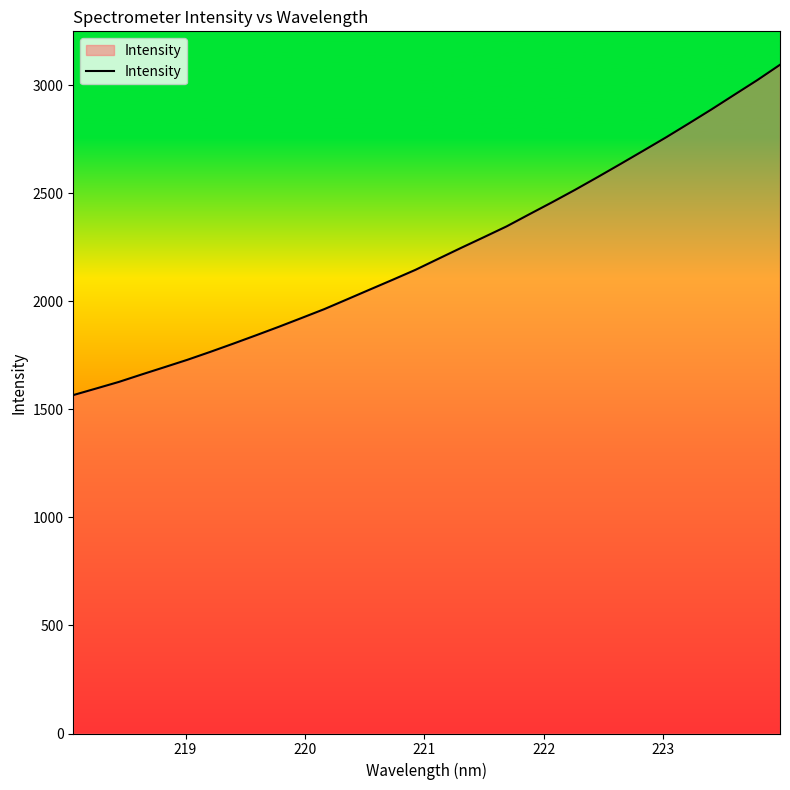

What is the maximum value shown in the chart?

3094.0